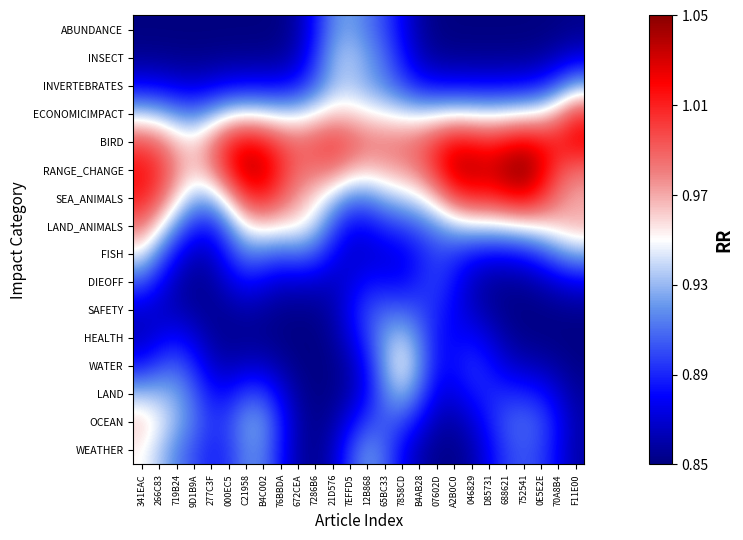

List the series in order of their peak value, lowest first.

DIEOFF, SAFETY, ABUNDANCE, LAND, INVERTEBRATES, INSECT, HEALTH, FISH, WATER, WEATHER, OCEAN, LAND_ANIMALS, ECONOMICIMPACT, SEA_ANIMALS, BIRD, RANGE_CHANGE